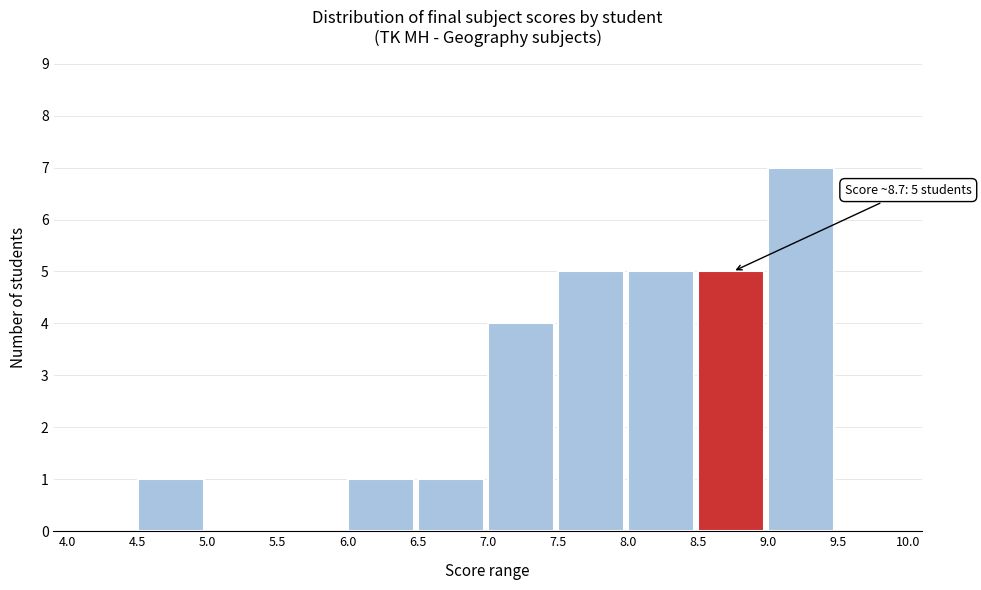

Over which range of the x-axis is the bar tallest?

9.0 to 9.5